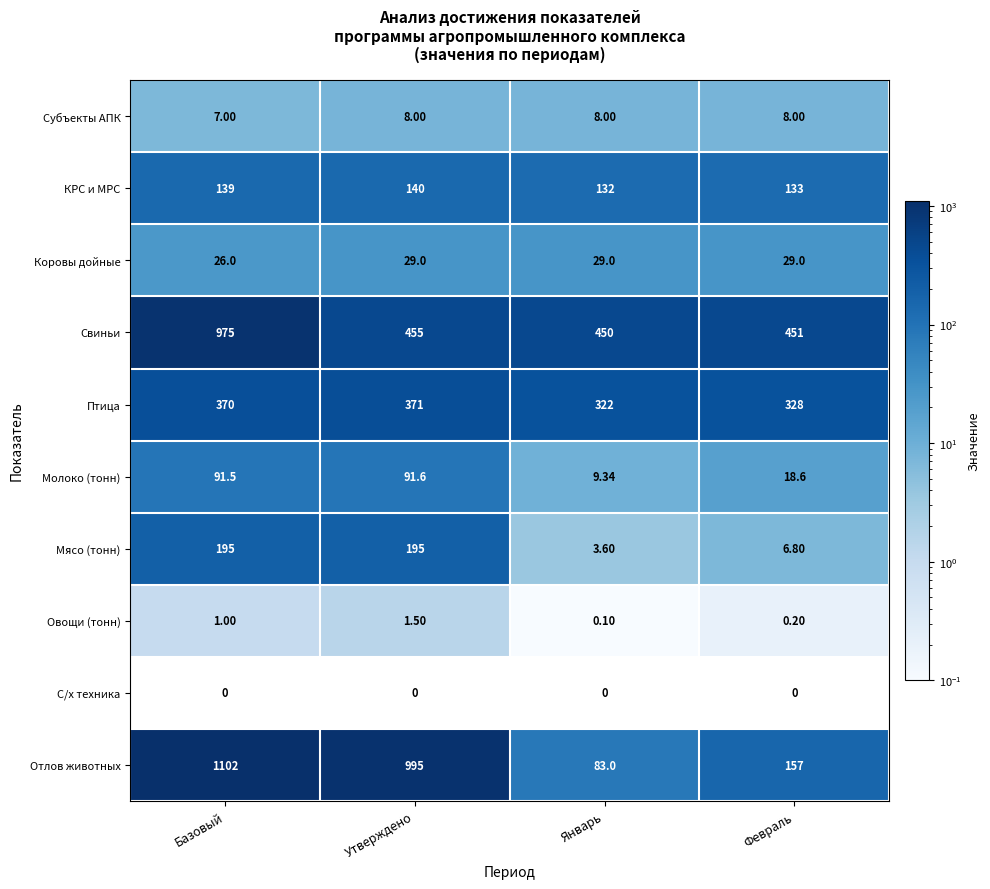

How many categories are shown in the chart?

4